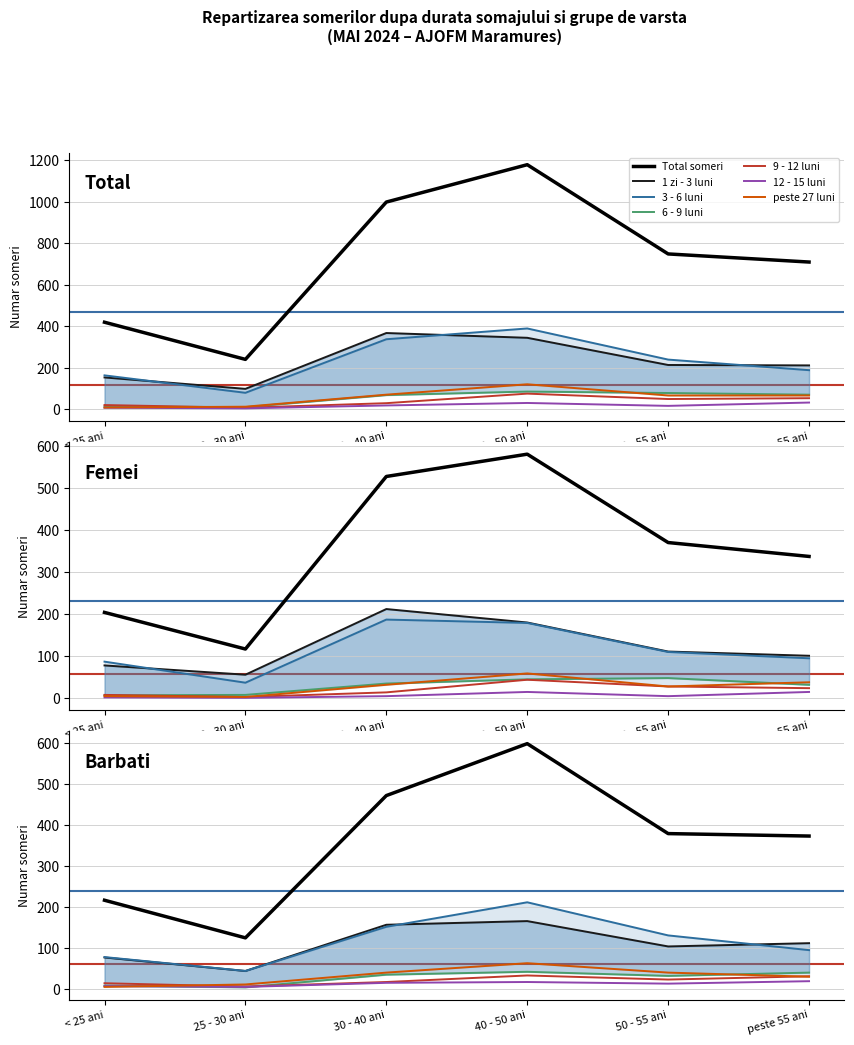

What is the average value of the 9 - 12 luni series?

46